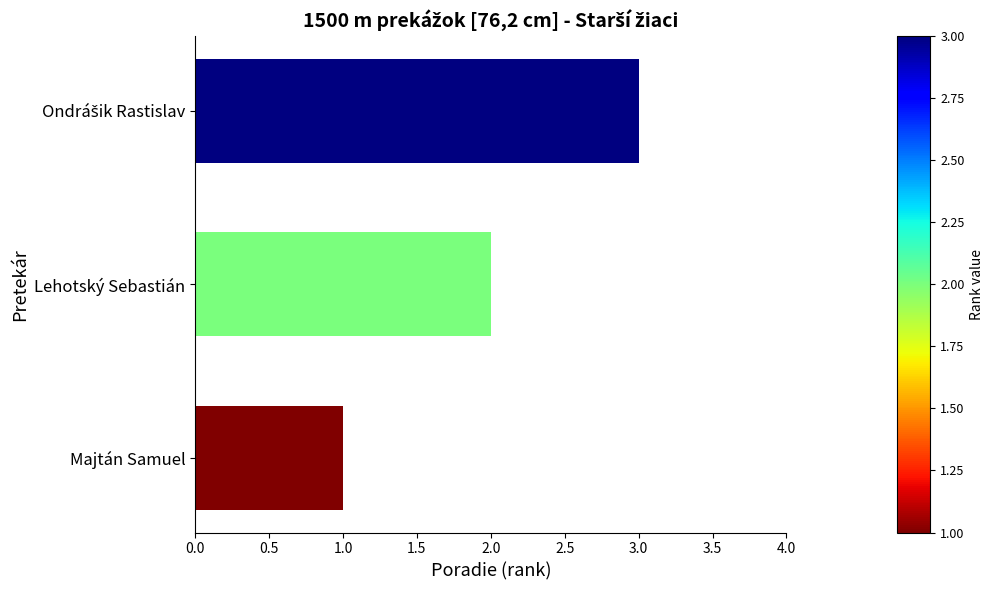

What is the greatest value displayed?

3